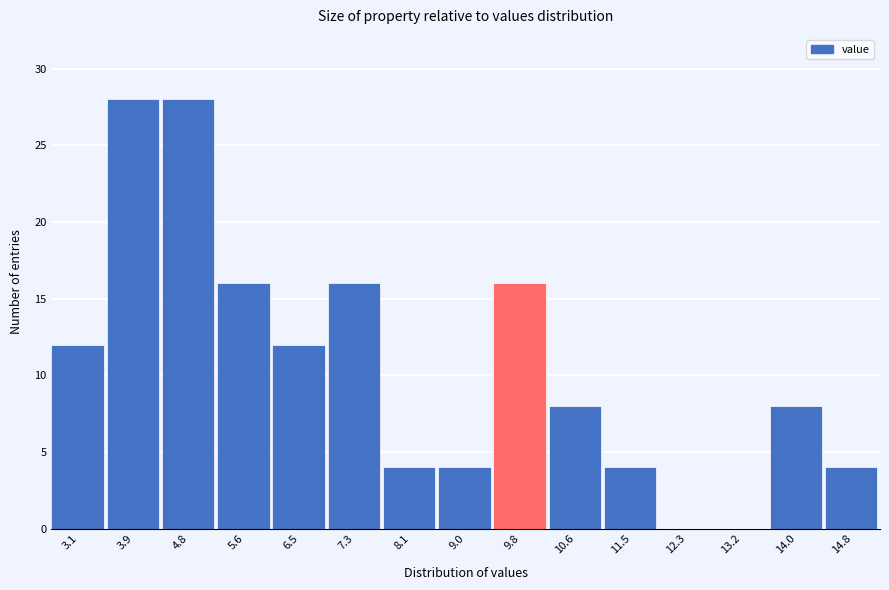

Reading right to left, list all the values displayed in this chart.

14.8=4	14.0=8	13.2=0	12.3=0	11.5=4	10.6=8	9.8=16	9.0=4	8.1=4	7.3=16	6.5=12	5.6=16	4.8=28	3.9=28	3.1=12